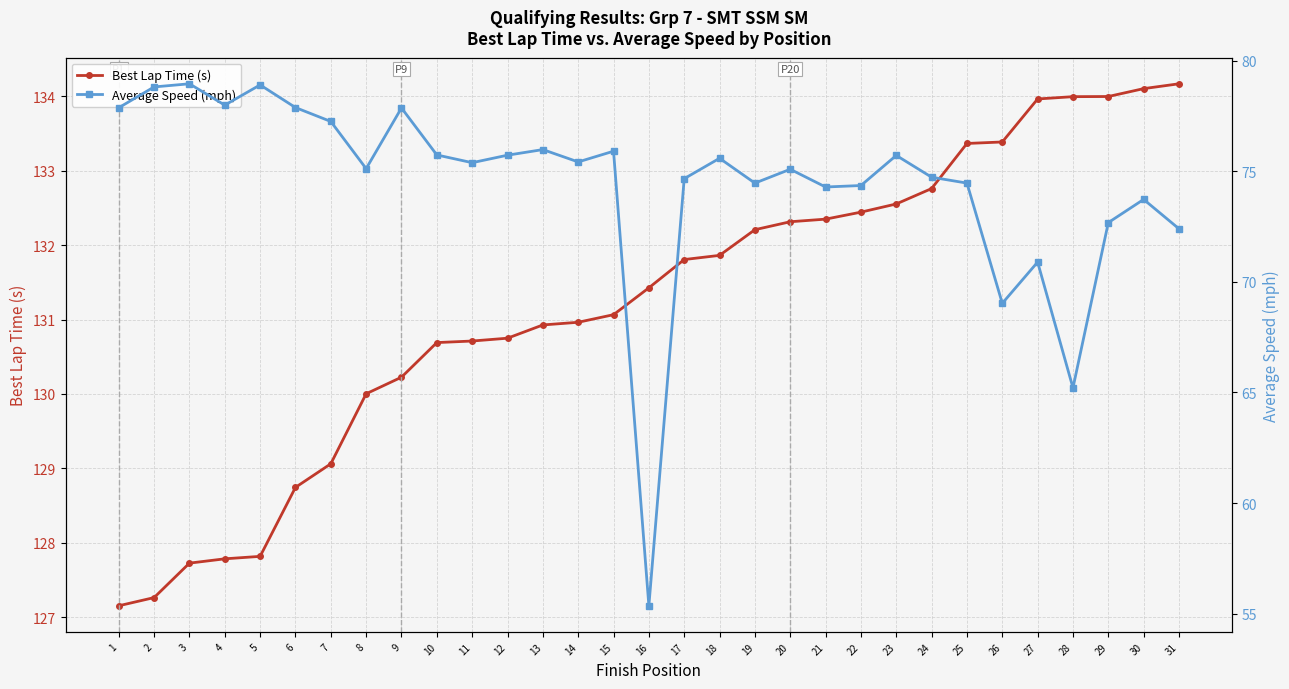

True or false: Average Speed (mph) and Best Lap Time (s) intersect in this chart.

False